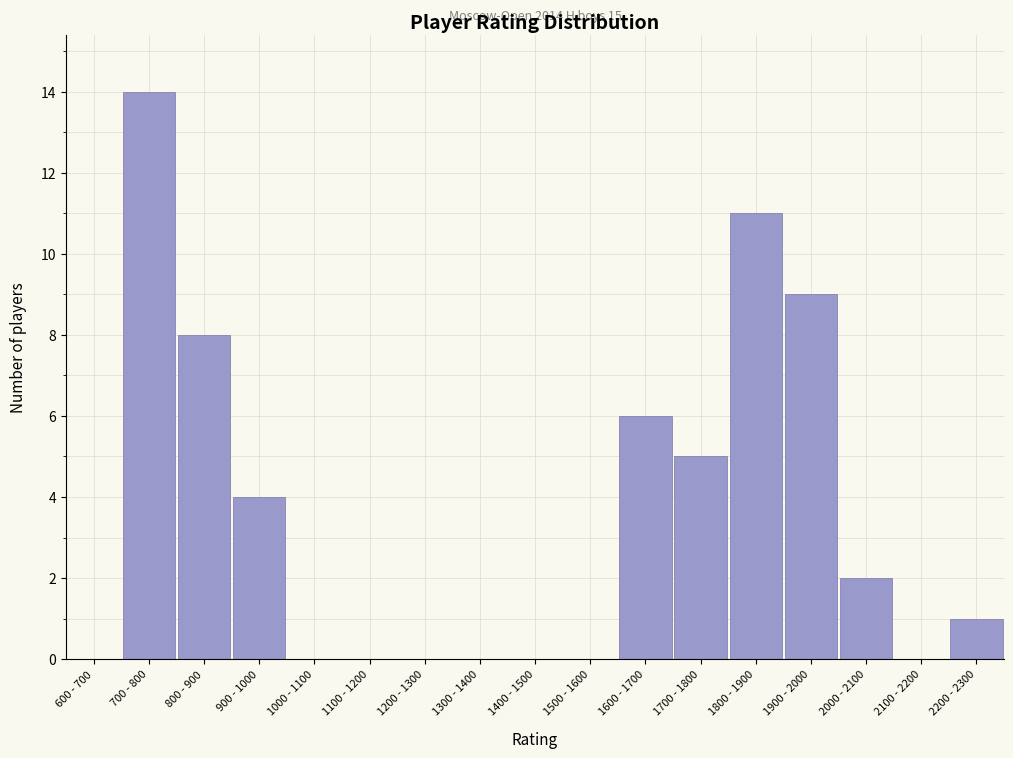

Reading left to right, extract all data points from this chart.

600 - 700=0	700 - 800=14	800 - 900=8	900 - 1000=4	1000 - 1100=0	1100 - 1200=0	1200 - 1300=0	1300 - 1400=0	1400 - 1500=0	1500 - 1600=0	1600 - 1700=6	1700 - 1800=5	1800 - 1900=11	1900 - 2000=9	2000 - 2100=2	2100 - 2200=0	2200 - 2300=1